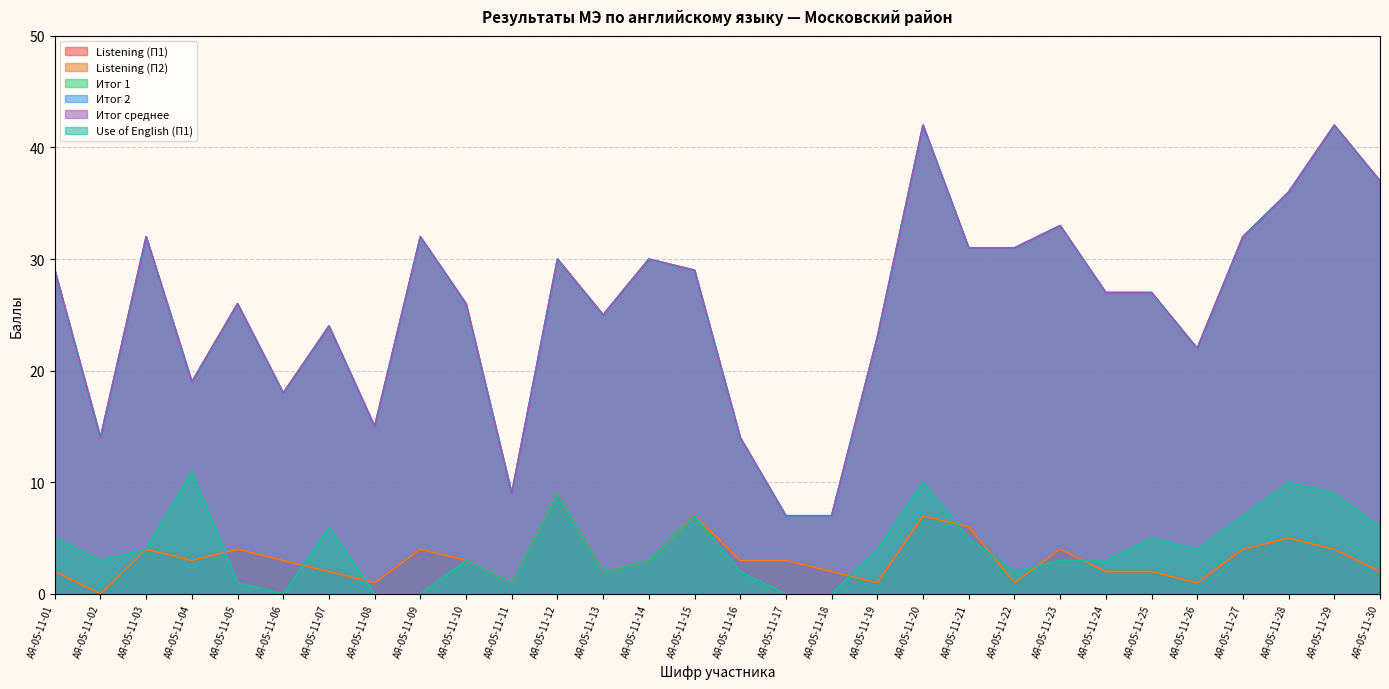

Reading left to right, what are all the values shown in this chart?

Listening (П1): 2	0	4	3	4	3	2	1	4	3	1	9	2	3	7	3	3	2	1	7	6	1	4	2	2	1	4	5	4	2
Listening (П2): 2	0	4	3	4	3	2	1	4	3	1	9	2	3	7	3	3	2	1	7	6	1	4	2	2	1	4	5	4	2
Итог 1: 29	14	32	19	26	18	24	15	32	26	9	30	25	30	29	14	7	7	23	42	31	31	33	27	27	22	32	36	42	37
Итог 2: 29	14	32	19	26	18	24	15	32	26	9	30	25	30	29	14	7	7	23	42	31	31	33	27	27	22	32	36	42	37
Итог среднее: 29	14	32	19	26	18	24	15	32	26	9	30	25	30	29	14	7	7	23	42	31	31	33	27	27	22	32	36	42	37
Use of English (П1): 5	3	4	11	1	0	6	0	0	3	1	9	2	3	7	2	0	0	4	10	5	2	3	3	5	4	7	10	9	6